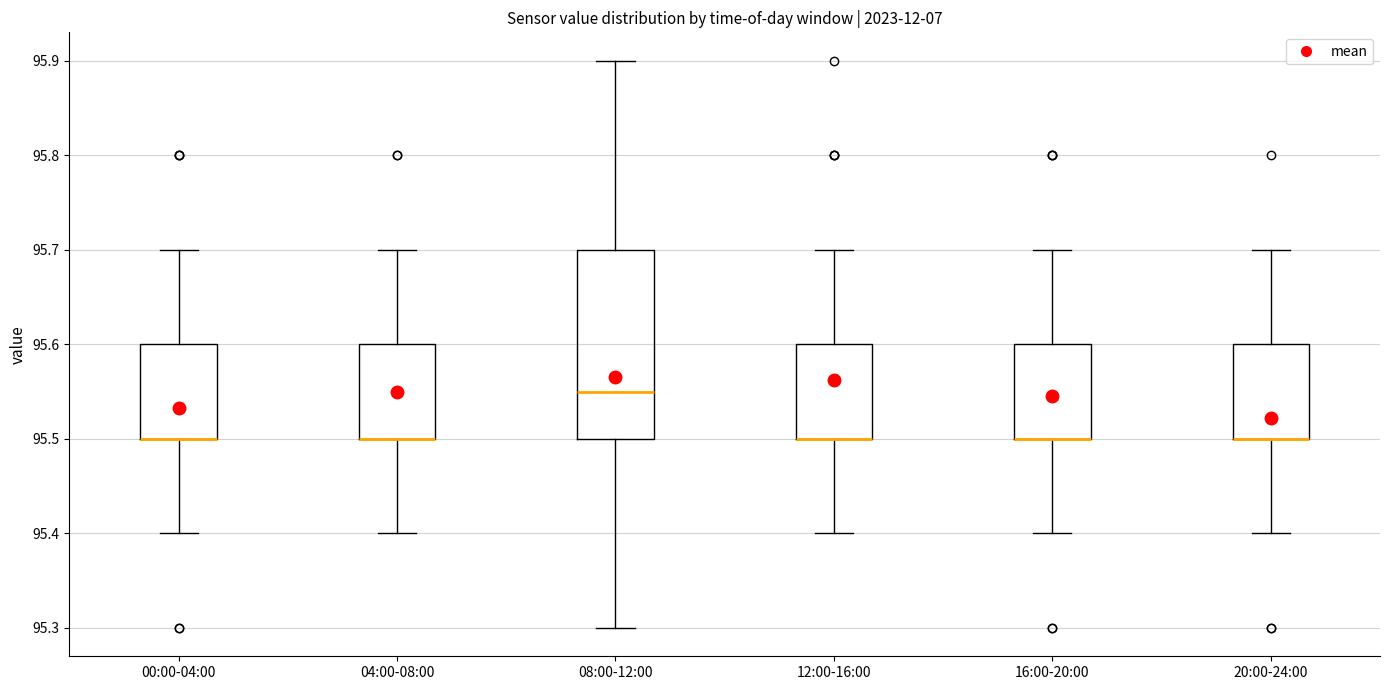

Comparing the boxes themselves (not the whiskers), which one is the tallest?

08:00-12:00